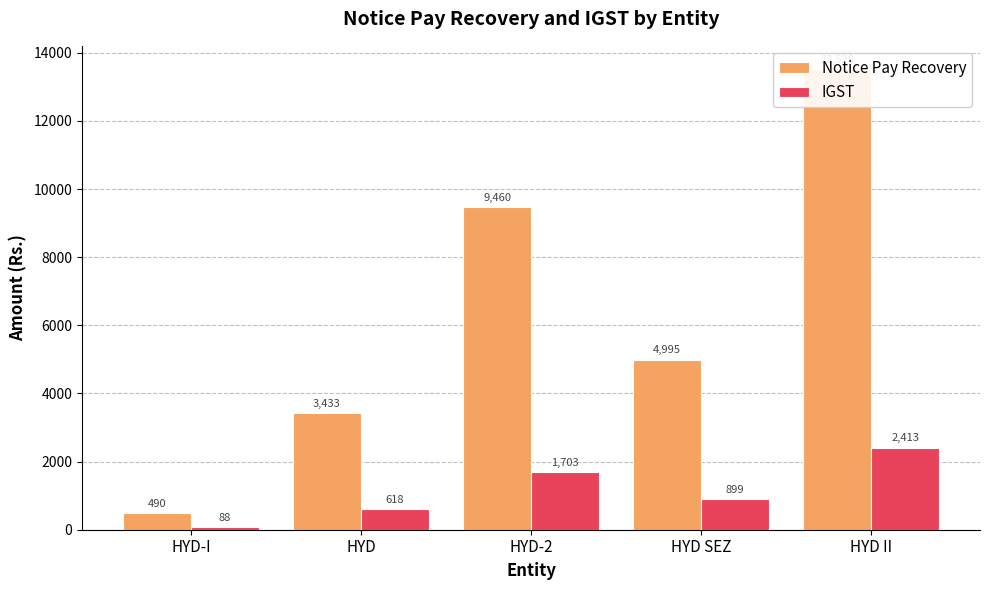

Which series has the largest total across all categories?

Notice Pay Recovery